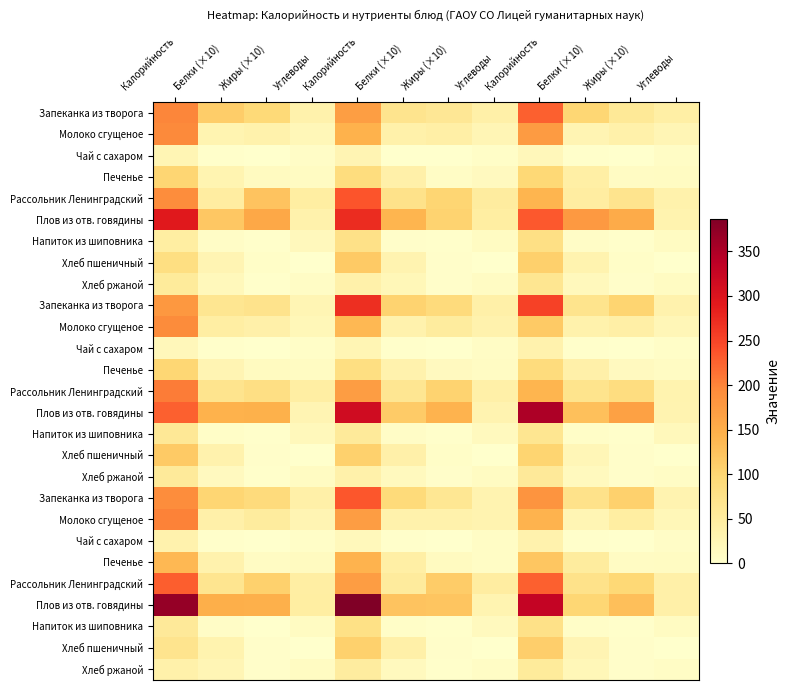

Which has a higher value, Калорийность or Белки (×10)?

Калорийность